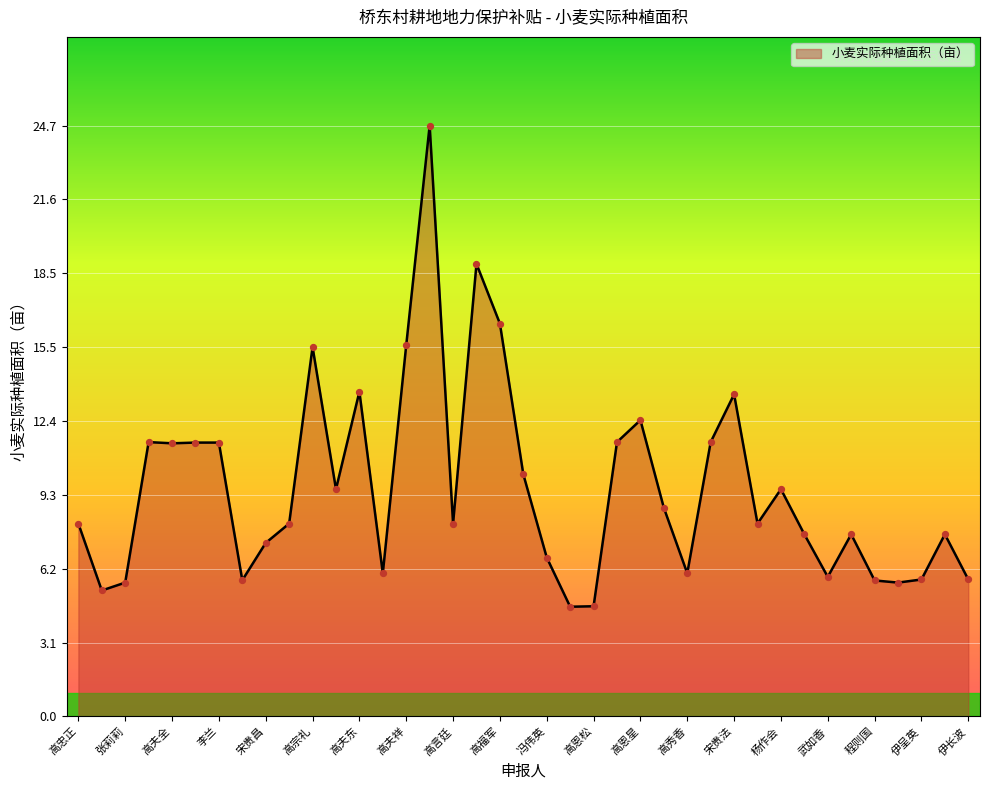

What is the greatest value displayed?

24.7